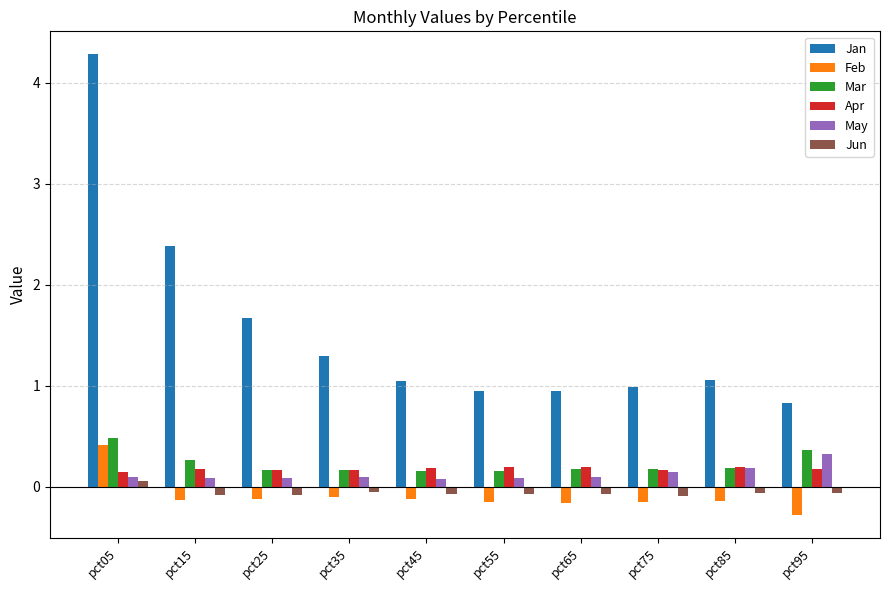

Which category has the lowest value in the Feb series?

pct95